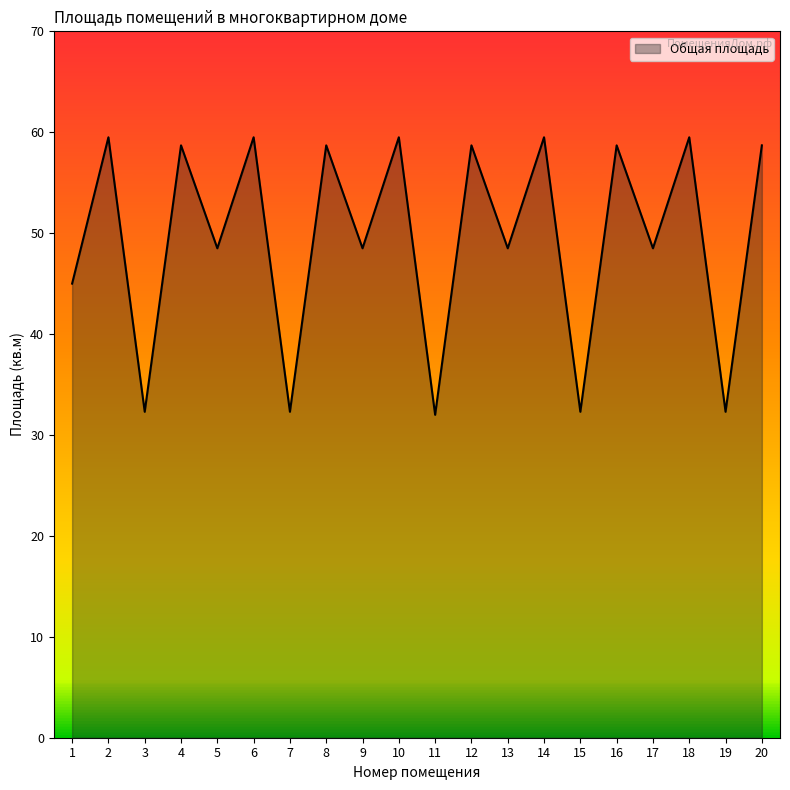

Approximately how many times larger is the value at 8 compared to 14?

1.0